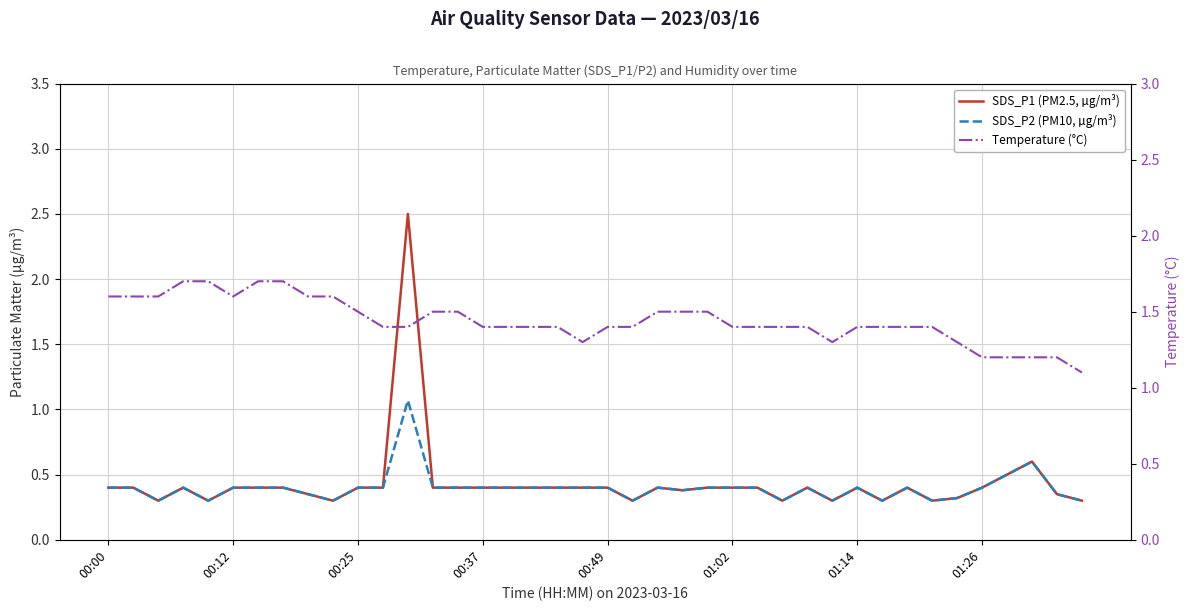

Which series has the largest total across all categories?

Temperature (°C)